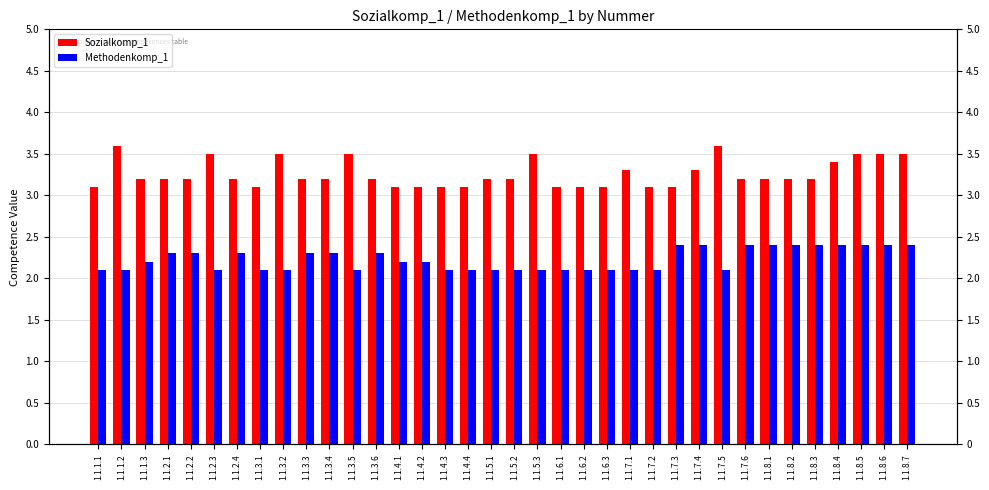

Where is Sozialkomp_1 nearest to the value 3?

1.1.1.1